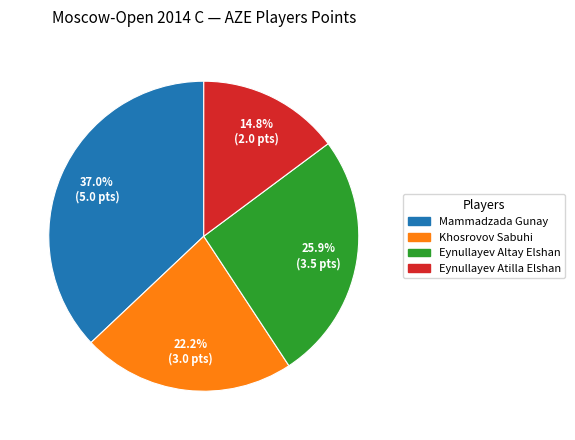

Between Khosrovov Sabuhi and Mammadzada Gunay, which is larger?

Mammadzada Gunay